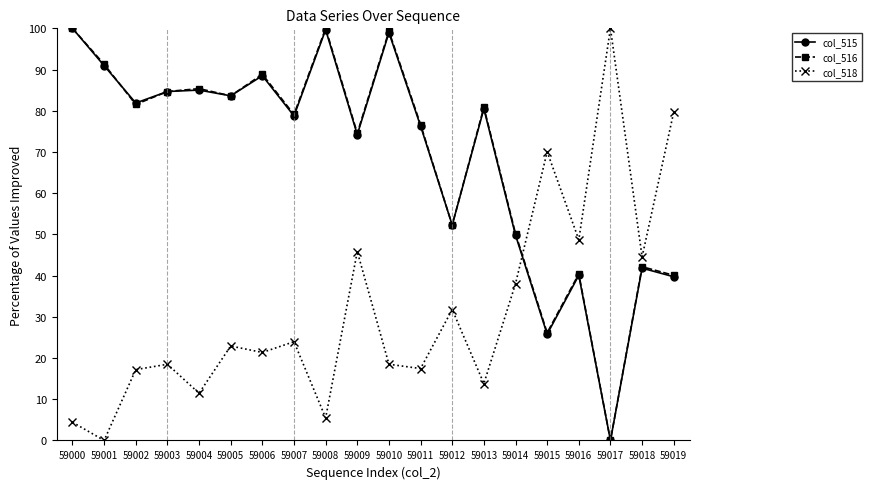

At which category does col_516 reach its first local valley?

59002